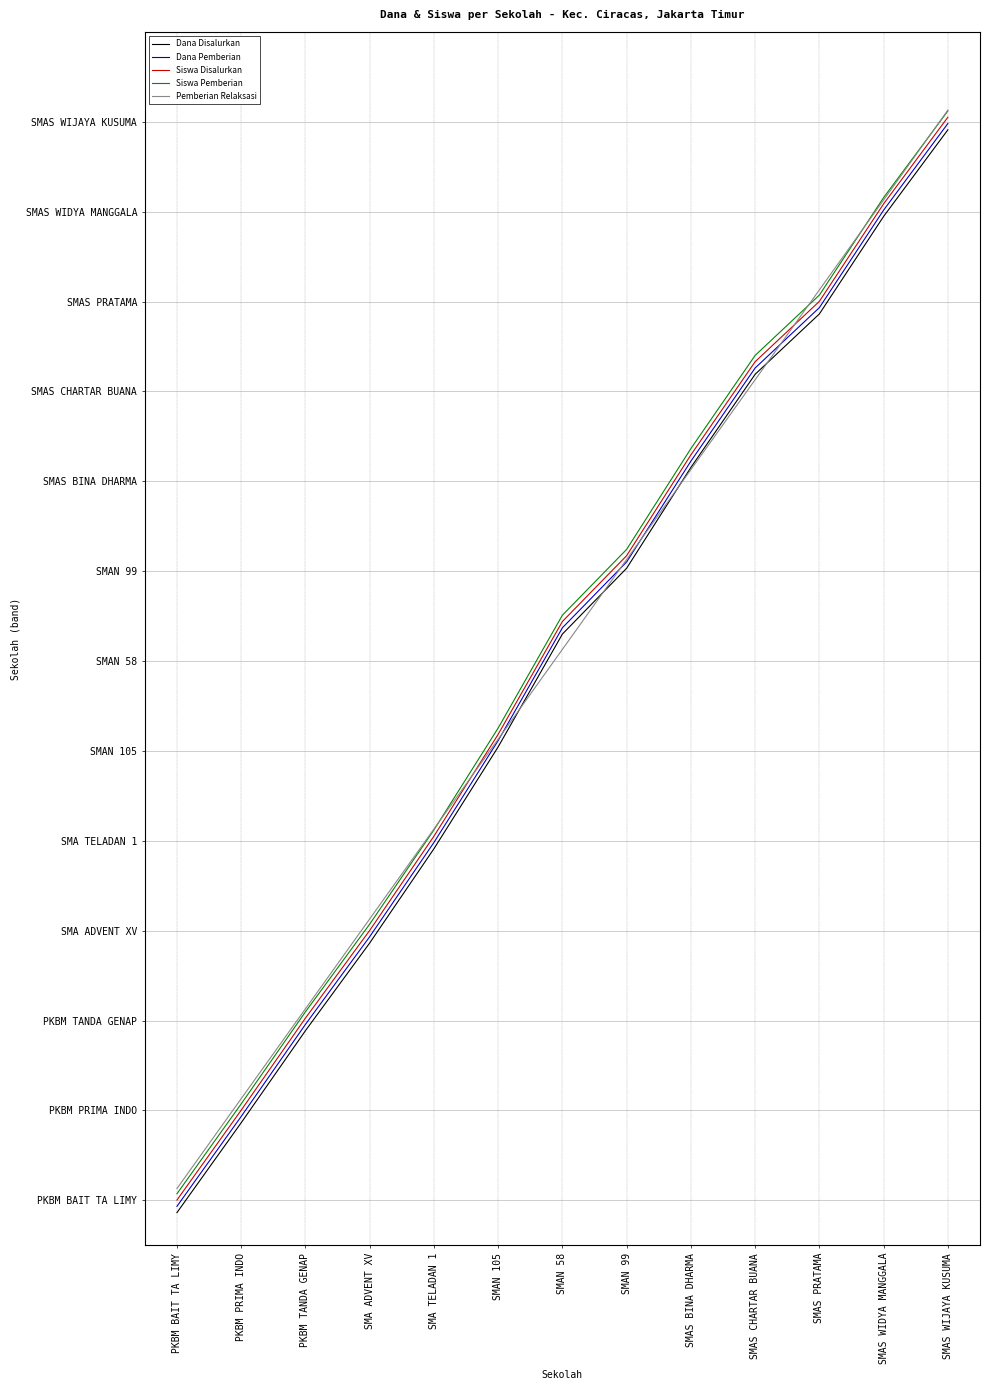

What are all the series names shown in the legend?

Dana Disalurkan, Dana Pemberian, Siswa Disalurkan, Siswa Pemberian, Pemberian Relaksasi